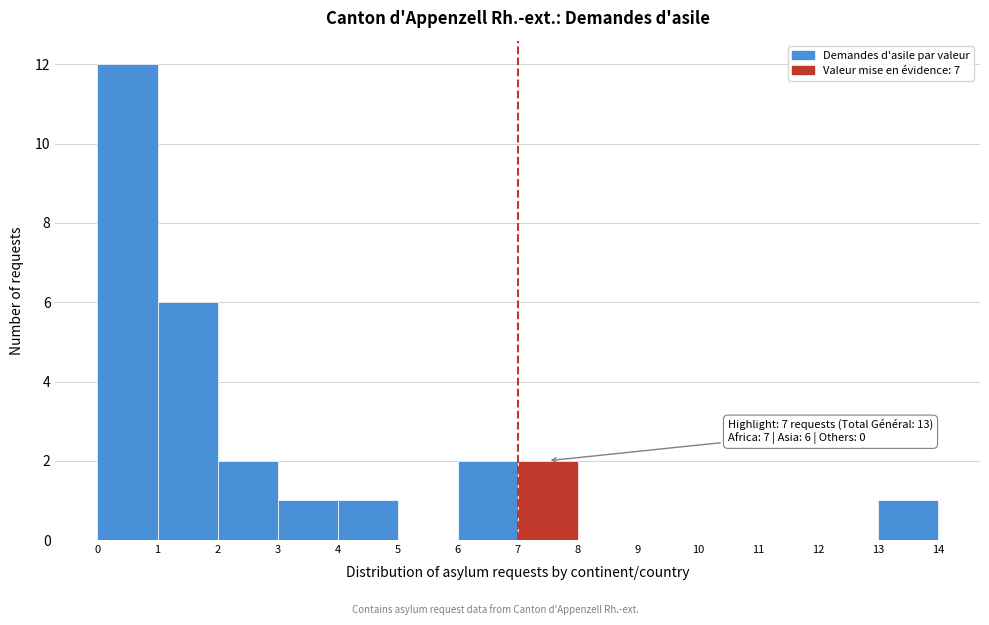

Over which range of the x-axis is the bar tallest?

0 to 1